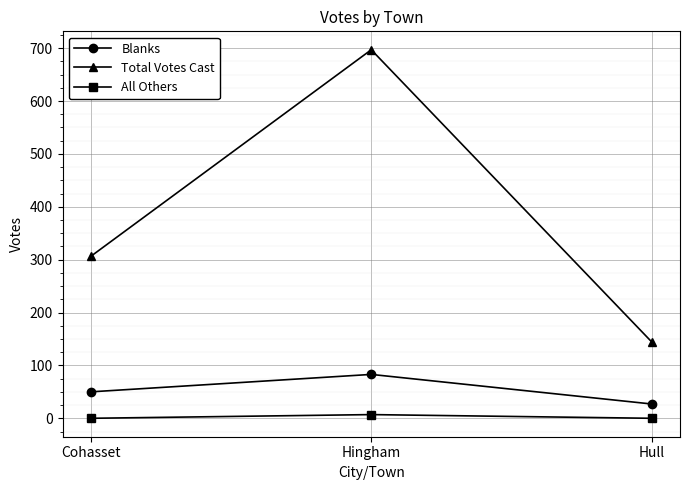

Count the Total Votes Cast values in the range 144 to 697.

3